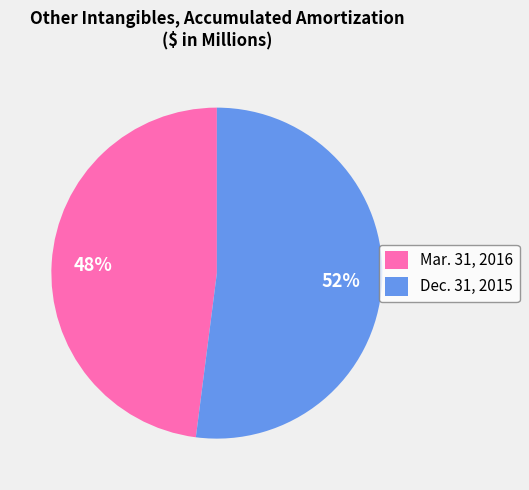

The Dec. 31, 2015 slice represents 43% of the pie. True or false?

False